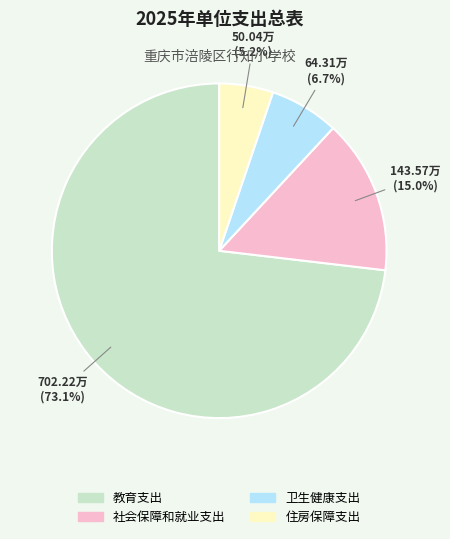

Approximately how many times larger is the value at 卫生健康支出 compared to 住房保障支出?

1.3